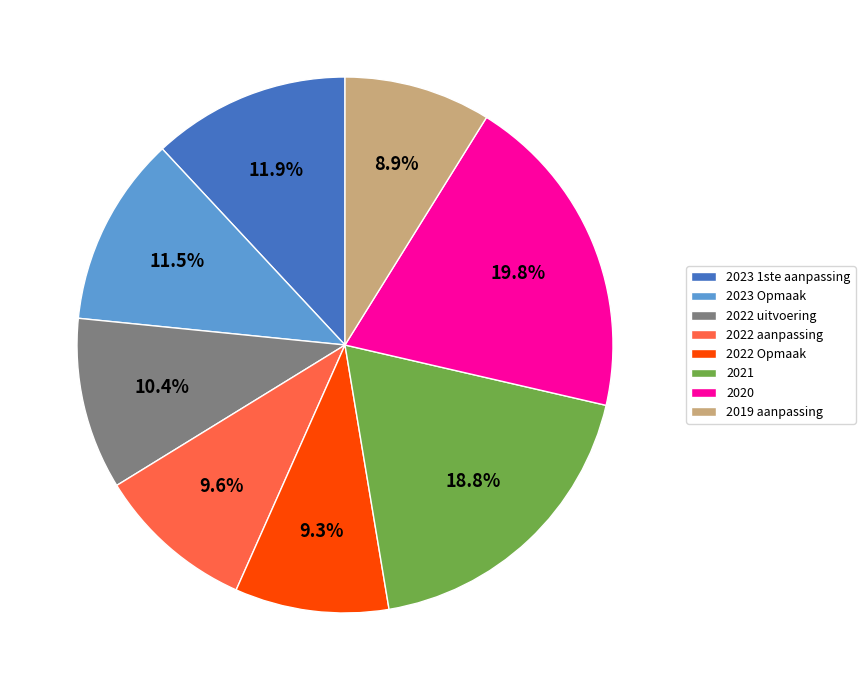

Count the number of slices in the pie.

8